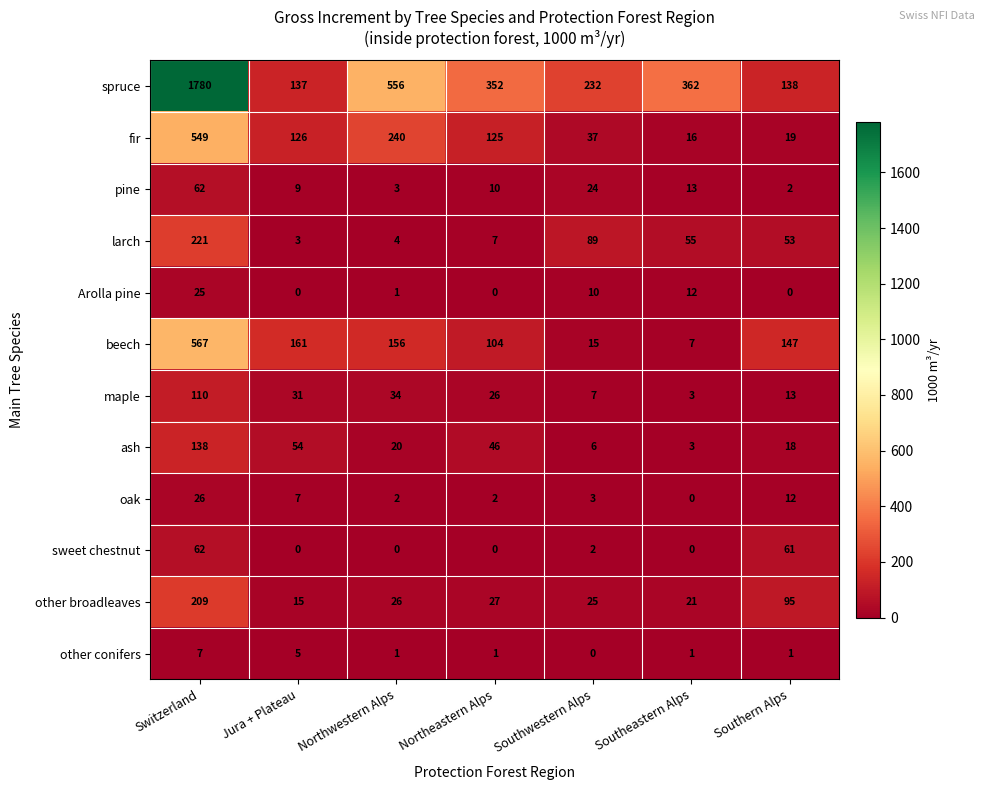

What is the difference between the maximum and second lowest values in the Arolla pine series?

25